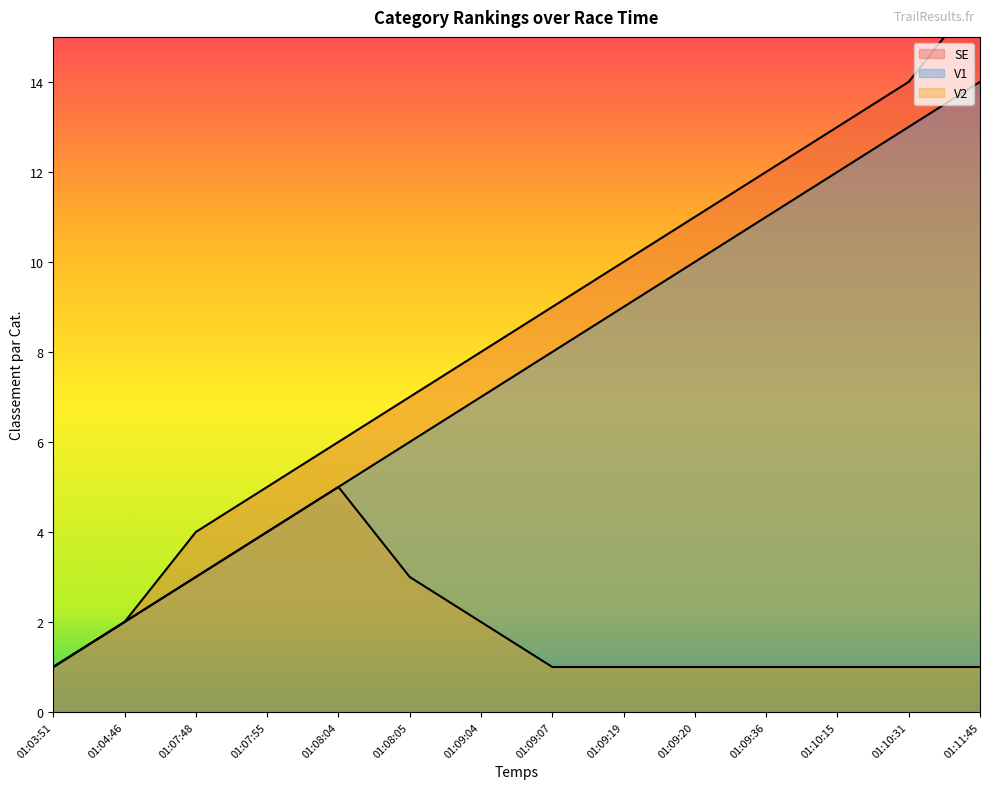

True or false: V2 and SE intersect in this chart.

False